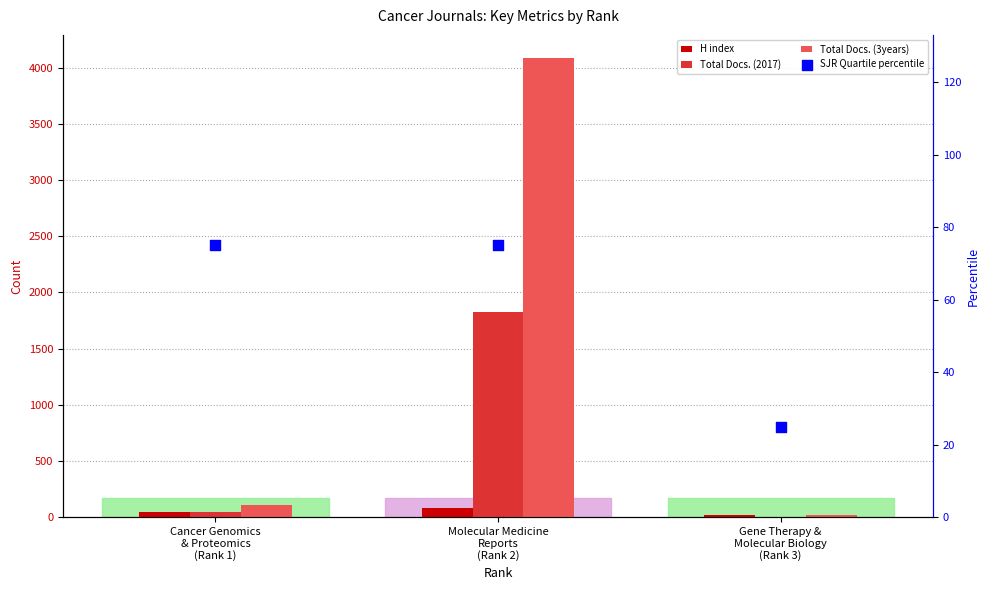

Which series has the largest total across all categories?

Total Docs. (3years)